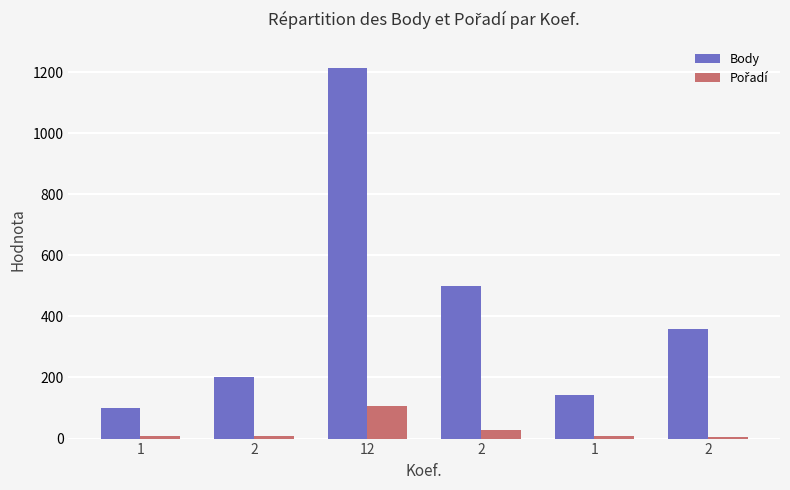

List the labels in order of Pořadí value, smallest first.

2, 1, 2, 1, 2, 12